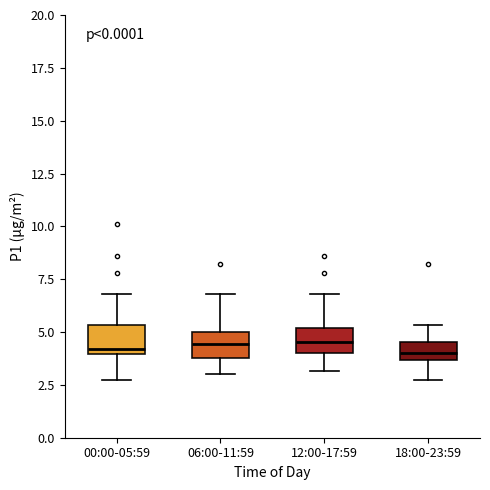

Reading left to right, read every box against the y-axis: the position of its median line, the range the box covers, and the ends of its whiskers. The values are not printed on the chart, so give them approximately, as read against the axis.

00:00-05:59: median 4.0 (just above the box's lower edge), box 4.0 to 5.5, whiskers 2.5 to 7.0
06:00-11:59: median 4.5, box 4.0 to 5.0, whiskers 3.0 to 7.0
12:00-17:59: median 4.5, box 4.0 to 5.0, whiskers 3.0 to 7.0
18:00-23:59: median 4.0, box 3.5 to 4.5, whiskers 2.5 to 5.5